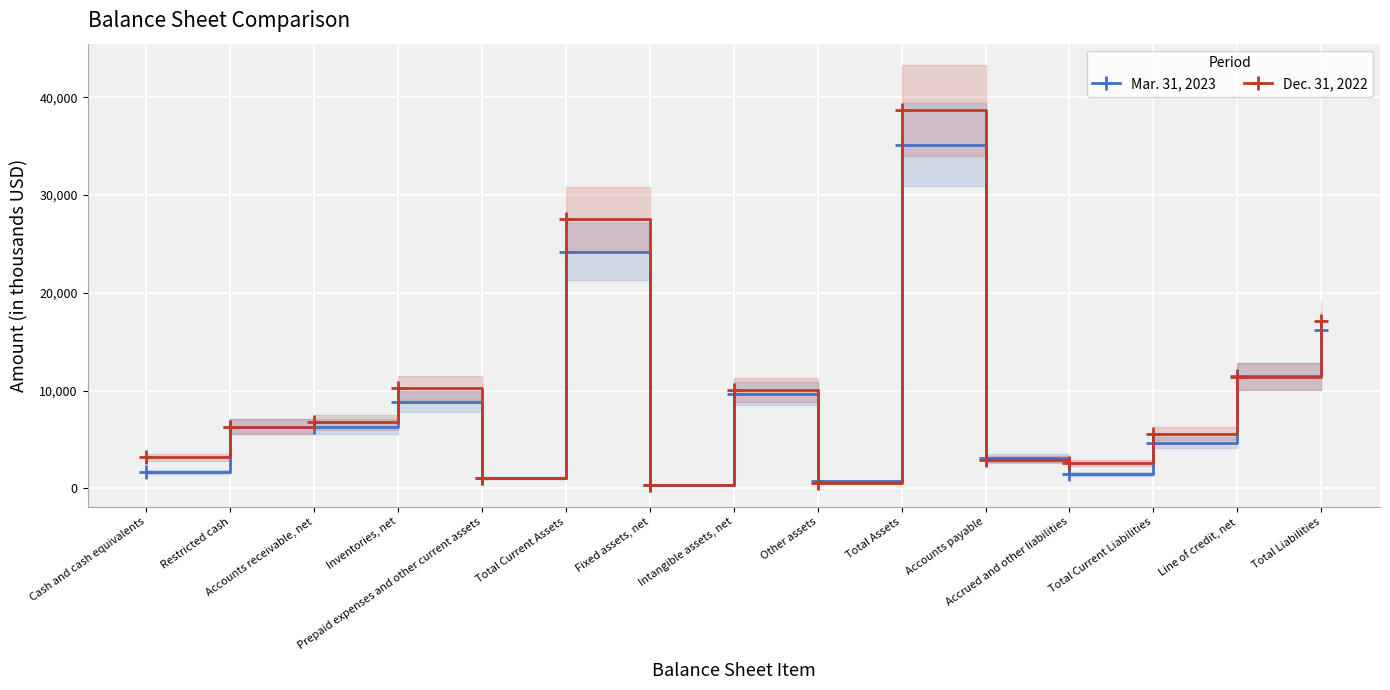

List the labels in order of Dec. 31, 2022 value, largest first.

Total Assets, Total Current Assets, Total Liabilities, Line of credit, net, Inventories, net, Intangible assets, net, Accounts receivable, net, Restricted cash, Total Current Liabilities, Cash and cash equivalents, Accounts payable, Accrued and other liabilities, Prepaid expenses and other current assets, Other assets, Fixed assets, net